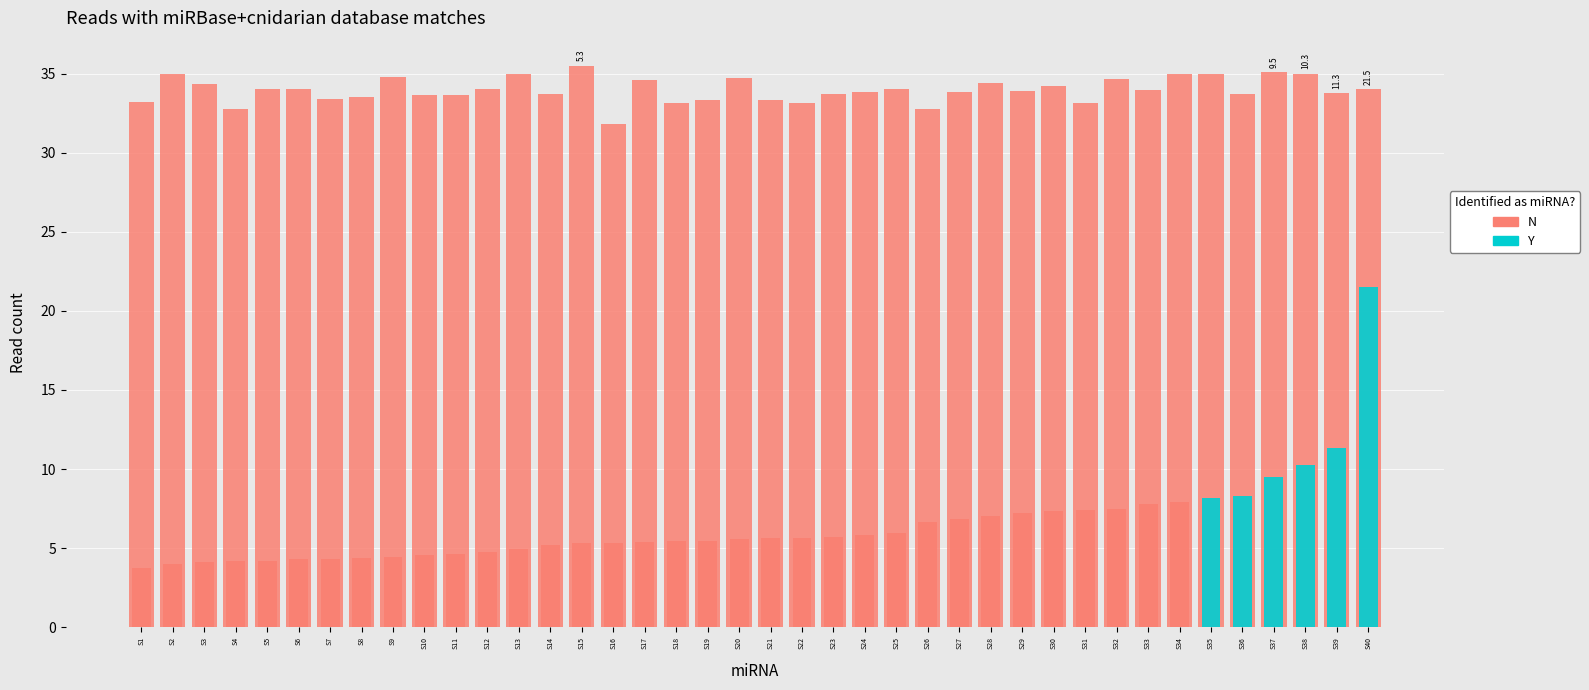

Reading left to right, transcribe all the data shown in this chart.

Max_cycle (÷1000): S1=33.2	S2=35.0	S3=34.4	S4=32.8	S5=34.0	S6=34.0	S7=33.4	S8=33.5	S9=34.8	S10=33.7	S11=33.7	S12=34.0	S13=35.0	S14=33.7	S15=35.5	S16=31.8	S17=34.6	S18=33.2	S19=33.3	S20=34.8	S21=33.3	S22=33.1	S23=33.7	S24=33.8	S25=34.0	S26=32.8	S27=33.8	S28=34.4	S29=33.9	S30=34.2	S31=33.1	S32=34.6	S33=34.0	S34=35.0	S35=35.0	S36=33.7	S37=35.1	S38=35.0	S39=33.7	S40=34.0
SDS_P1: S1=3.8	S2=4.0	S3=4.1	S4=4.2	S5=4.2	S6=4.3	S7=4.3	S8=4.3	S9=4.5	S10=4.6	S11=4.7	S12=4.8	S13=4.9	S14=5.2	S15=5.3	S16=5.3	S17=5.4	S18=5.5	S19=5.5	S20=5.6	S21=5.6	S22=5.7	S23=5.7	S24=5.8	S25=6.0	S26=6.7	S27=6.8	S28=7.0	S29=7.2	S30=7.3	S31=7.4	S32=7.5	S33=7.8	S34=7.9	S35=8.2	S36=8.3	S37=9.5	S38=10.3	S39=11.3	S40=21.5